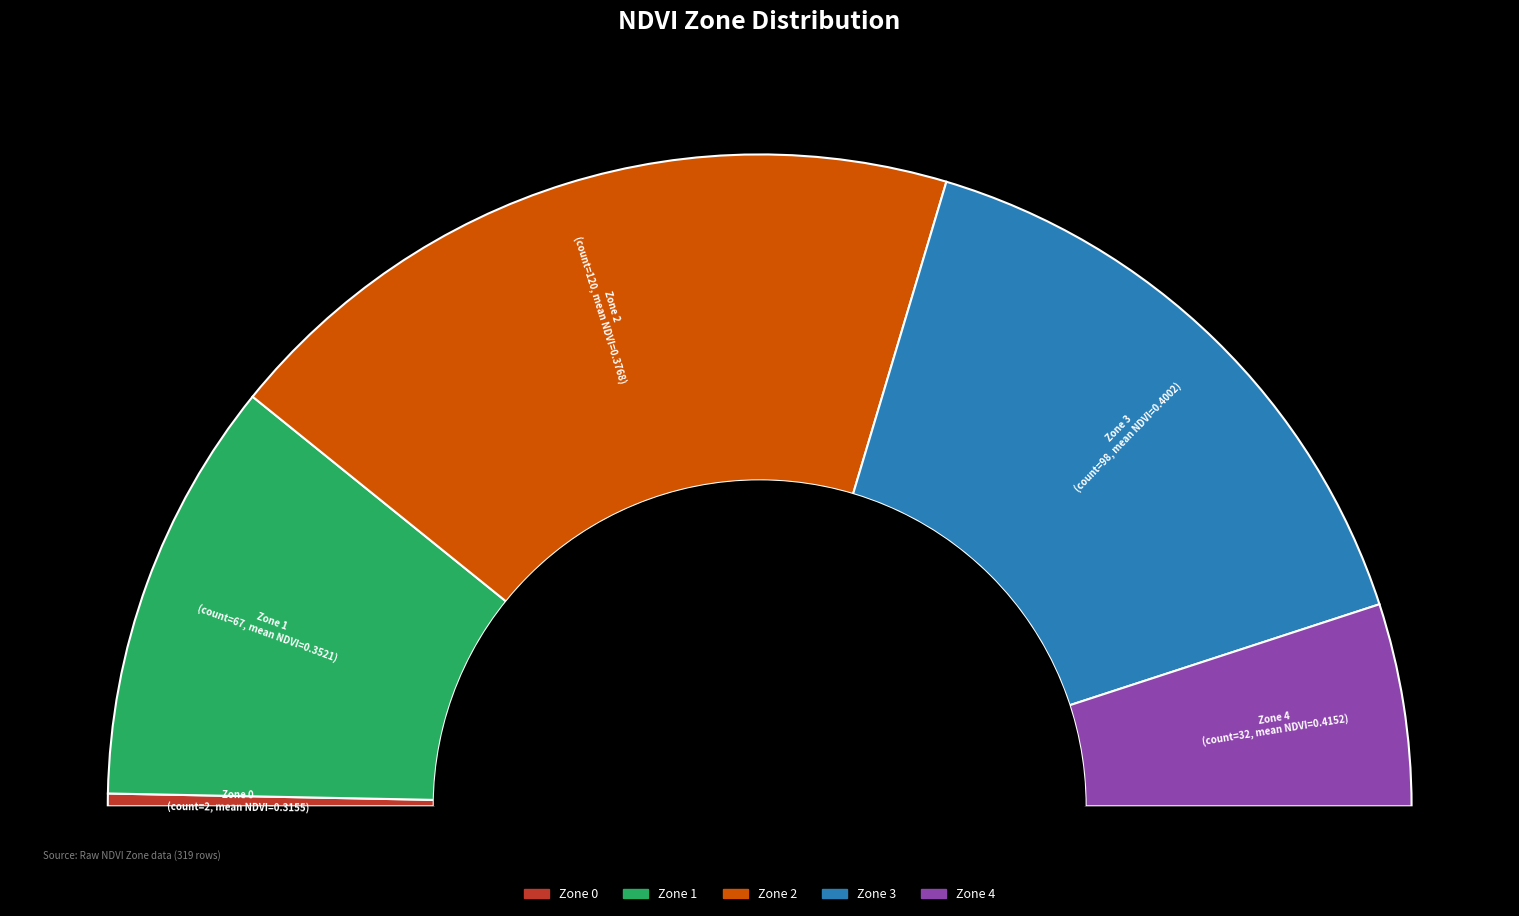

Is it true that Zone 1 is 32% of the pie?

False